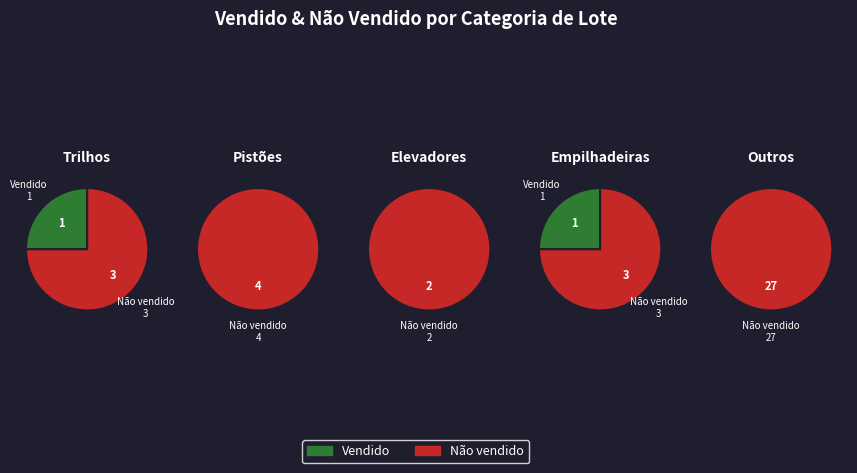

To the nearest percent, what is the combined percentage of Lote retirado and Não vendido?

95%